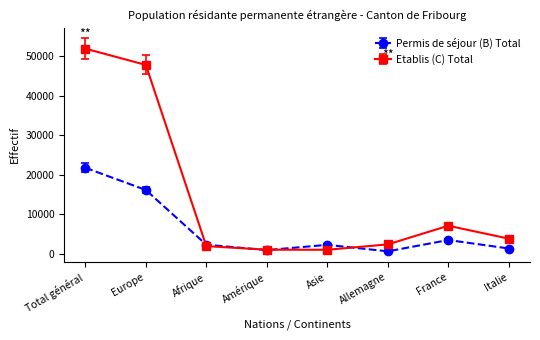

What position from the right is Allemagne?

3